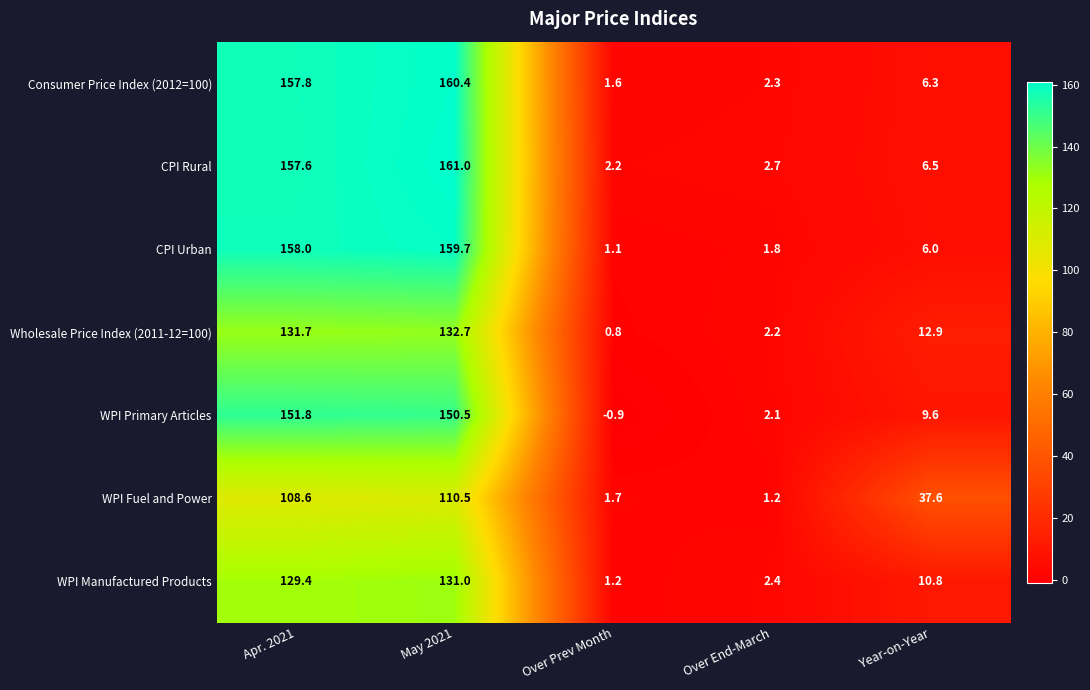

What is the difference between the highest and lowest values at May 2021?

50.5